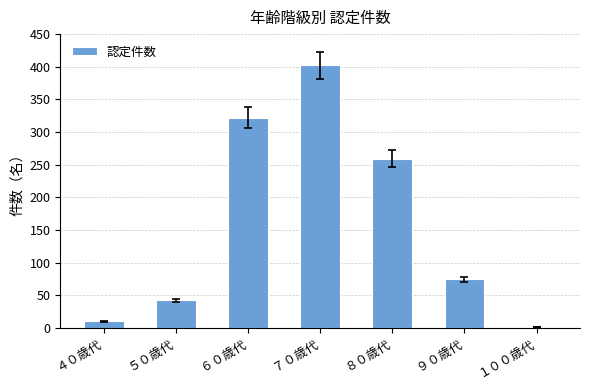

At which label is the value closest to 201?

８０歳代